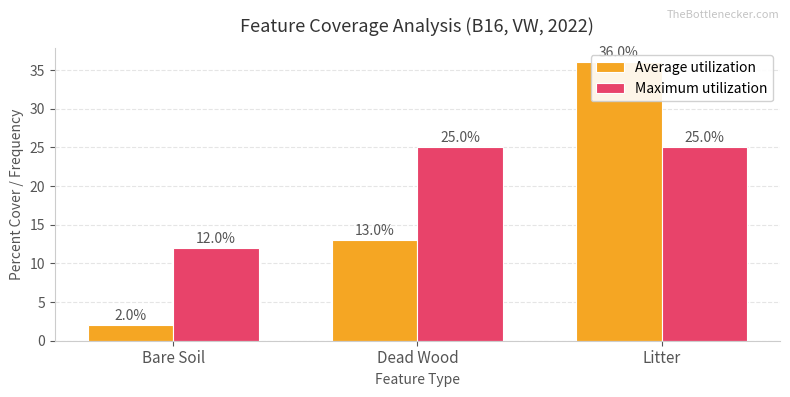

What is the sum of all Average utilization values?

51